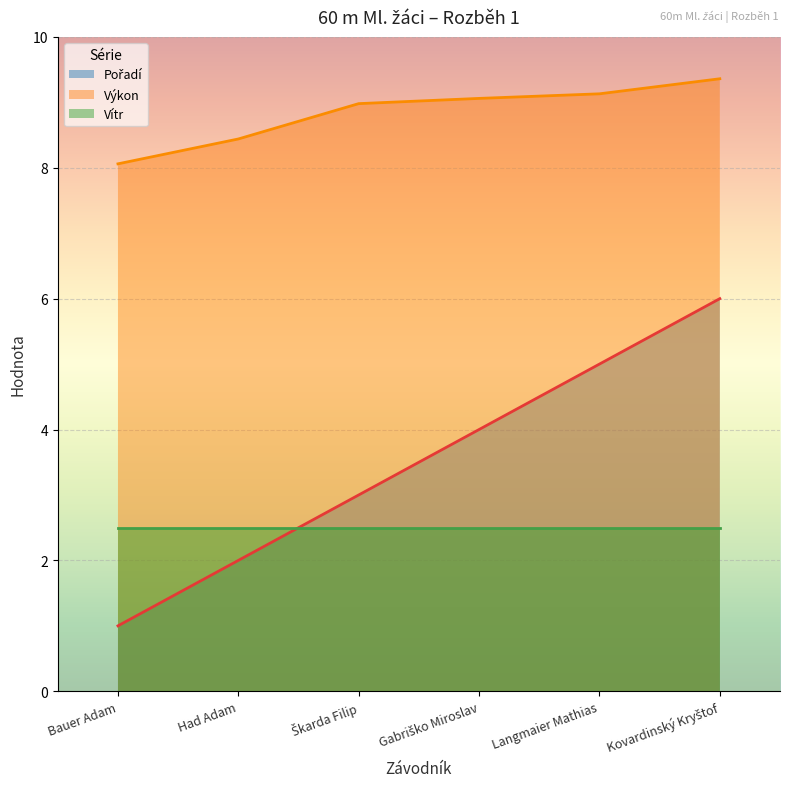

Which series has the largest total across all categories?

Výkon